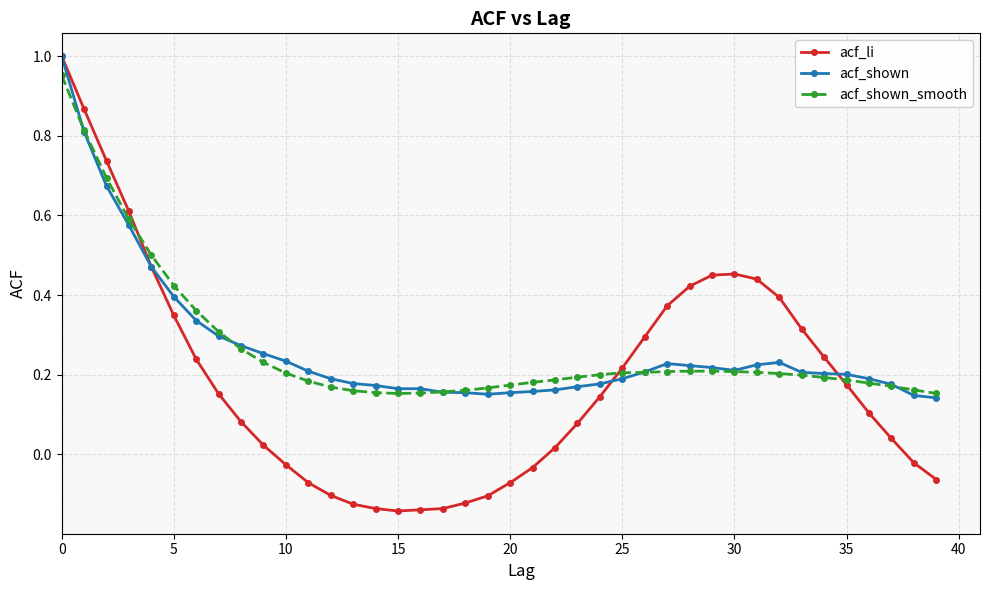

At how many categories does at least one series exceed 0?

40